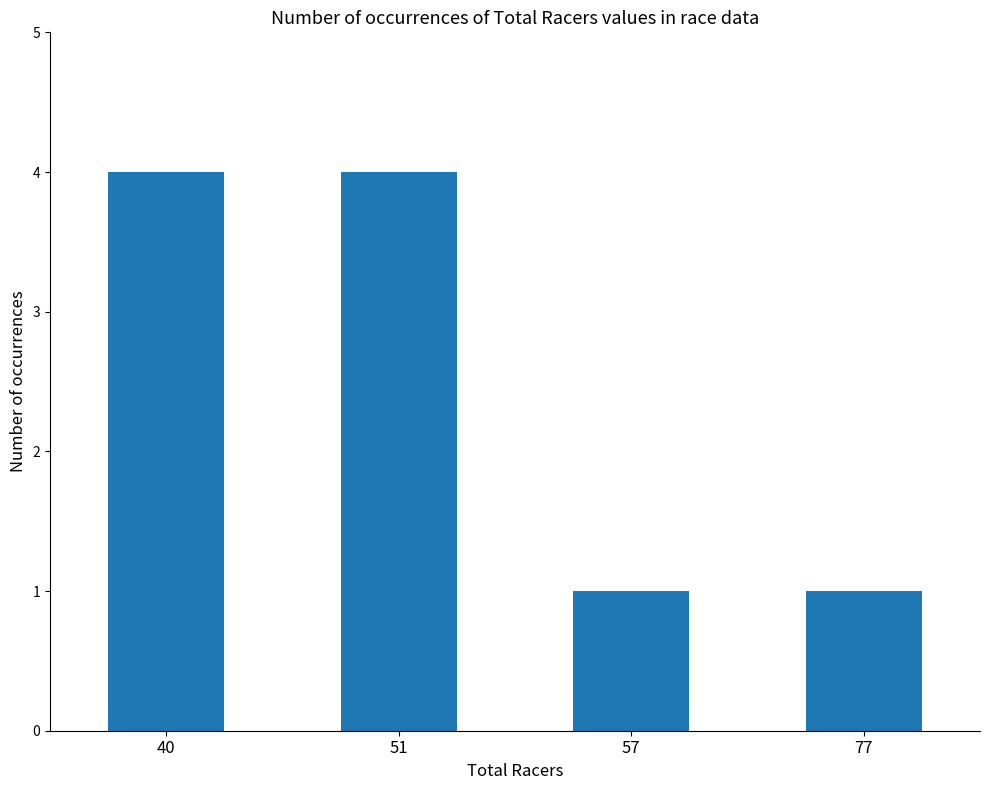

Reading left to right, what are all the values shown in this chart?

40=4	51=4	57=1	77=1